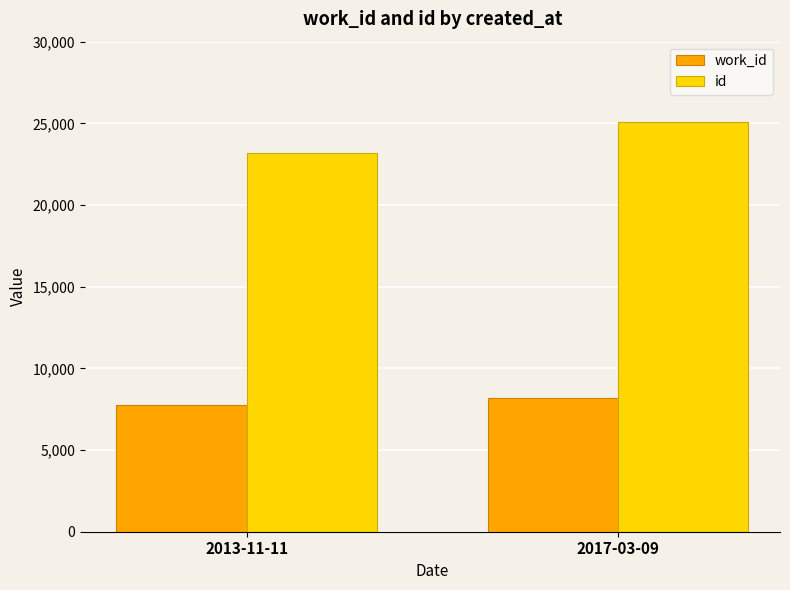

What is the difference between the highest and lowest values at 2013-11-11?

15413